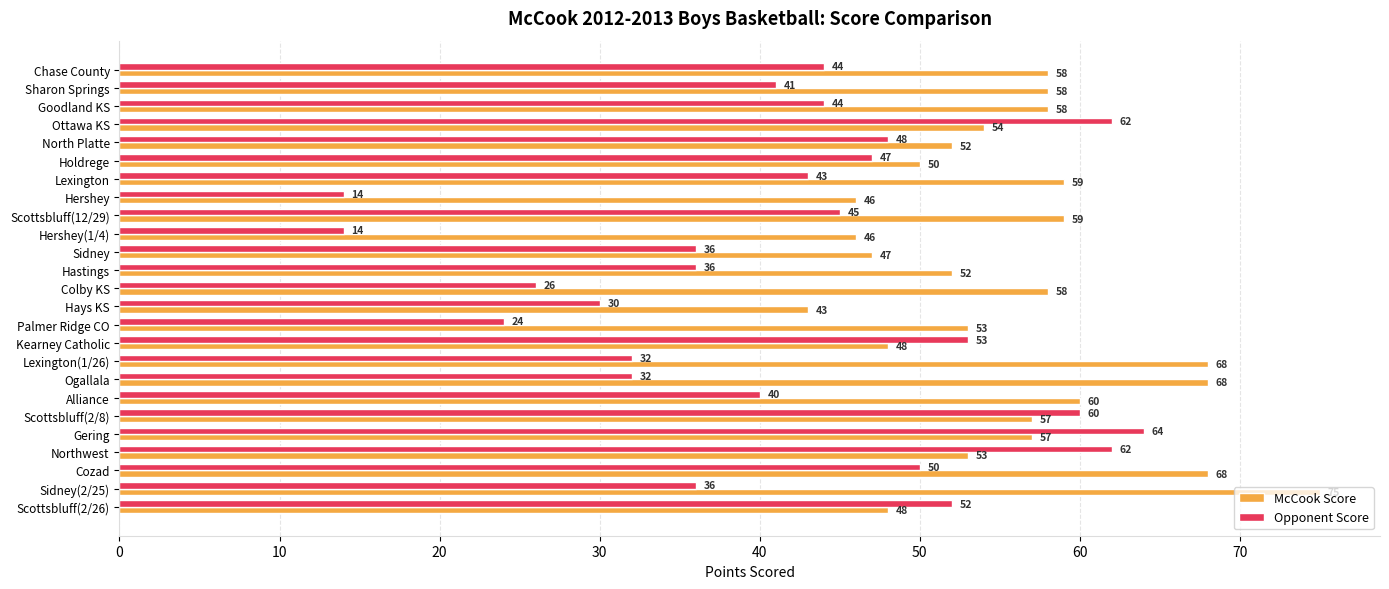

Is it true that McCook Score equals 95 at Lexington(1/26)?

False